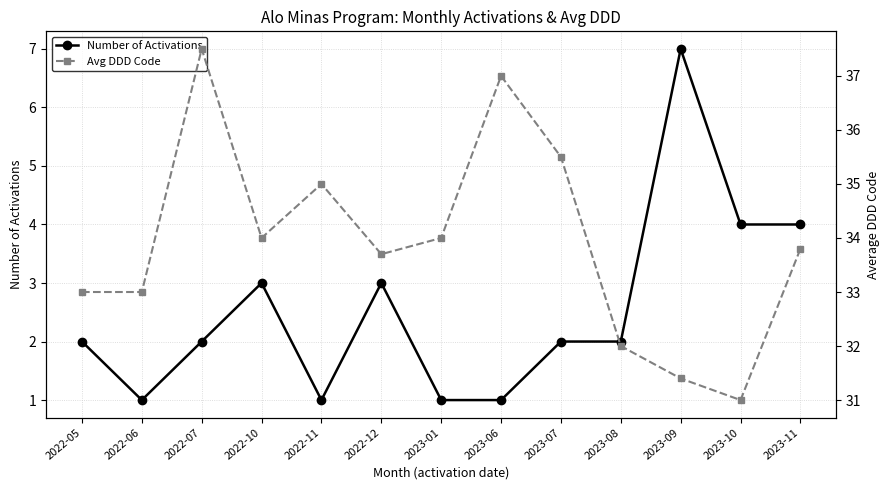

What is the spread (max minus min) of values at 2023-06?

36.0